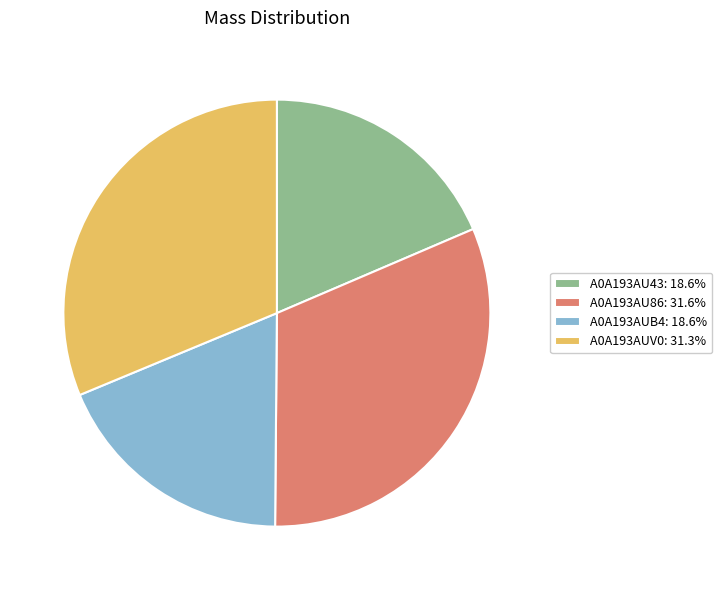

Is it true that A0A193AU43 is 19% of the pie?

True